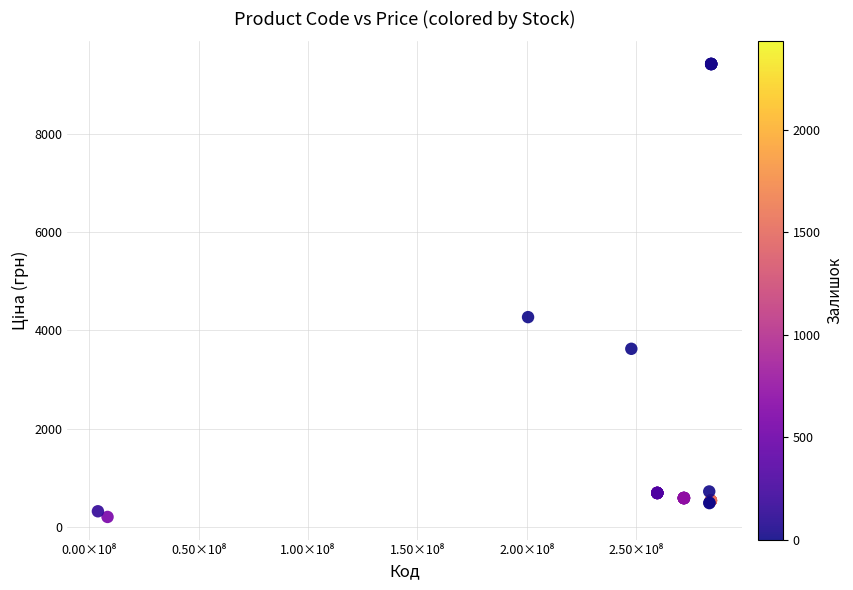

What Y value in the scatter plot is closest to 4809?

4266.8